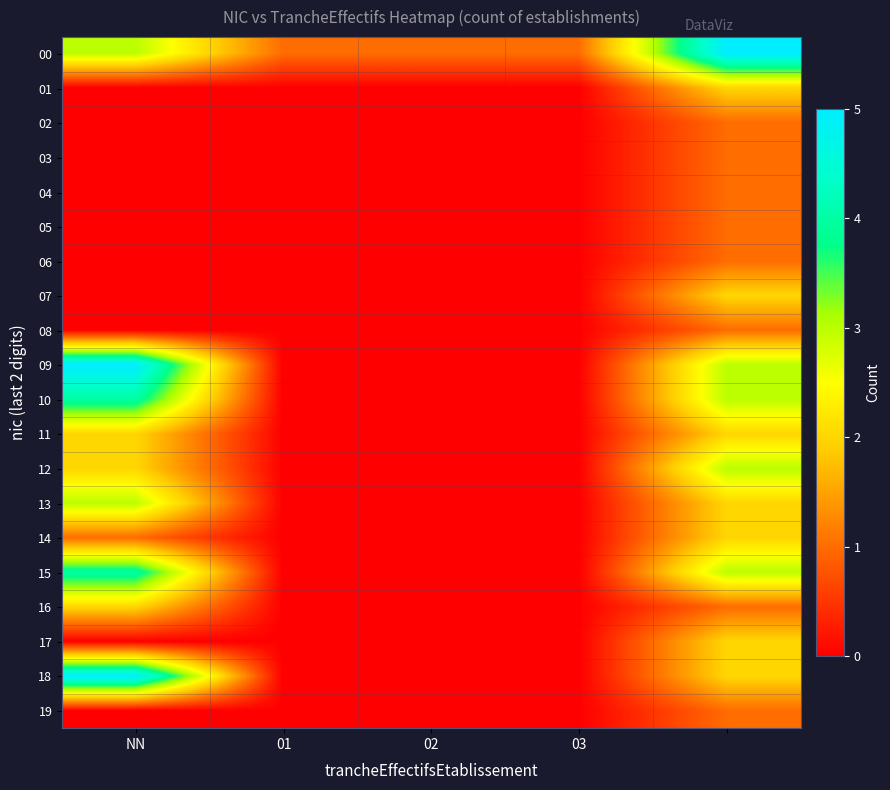

Count the number of data series in this chart.

20